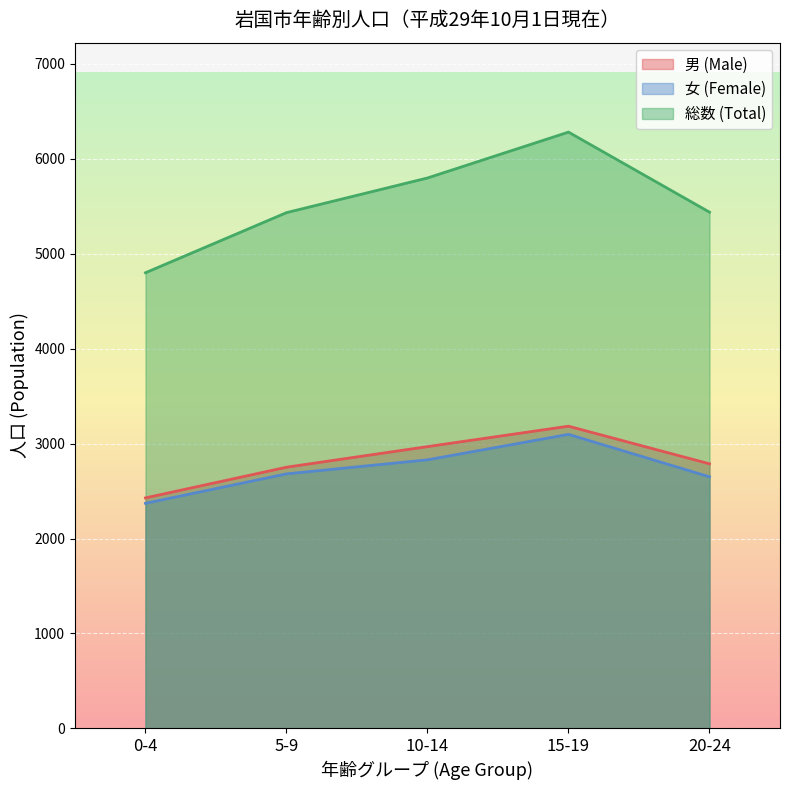

At which label does 男 (Male) first exceed 2787?

10-14